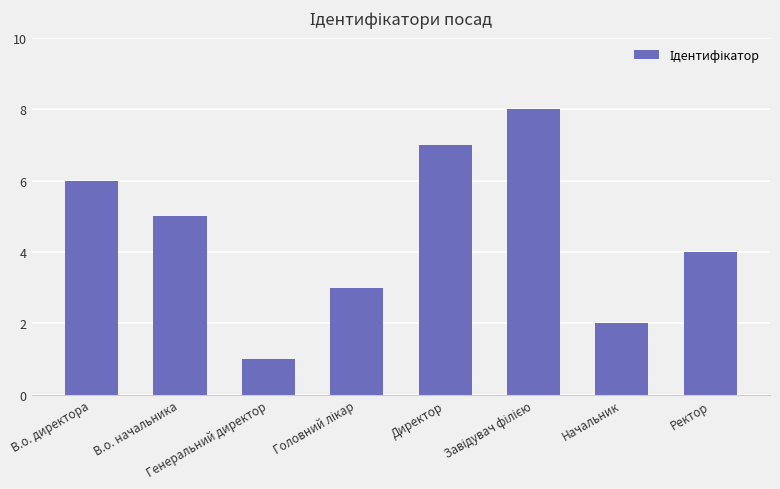

What is the difference between the maximum and minimum values?

7